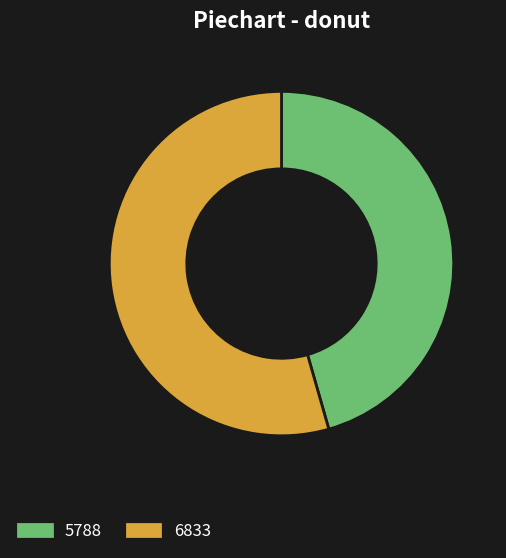

How many slices are in this pie chart?

2